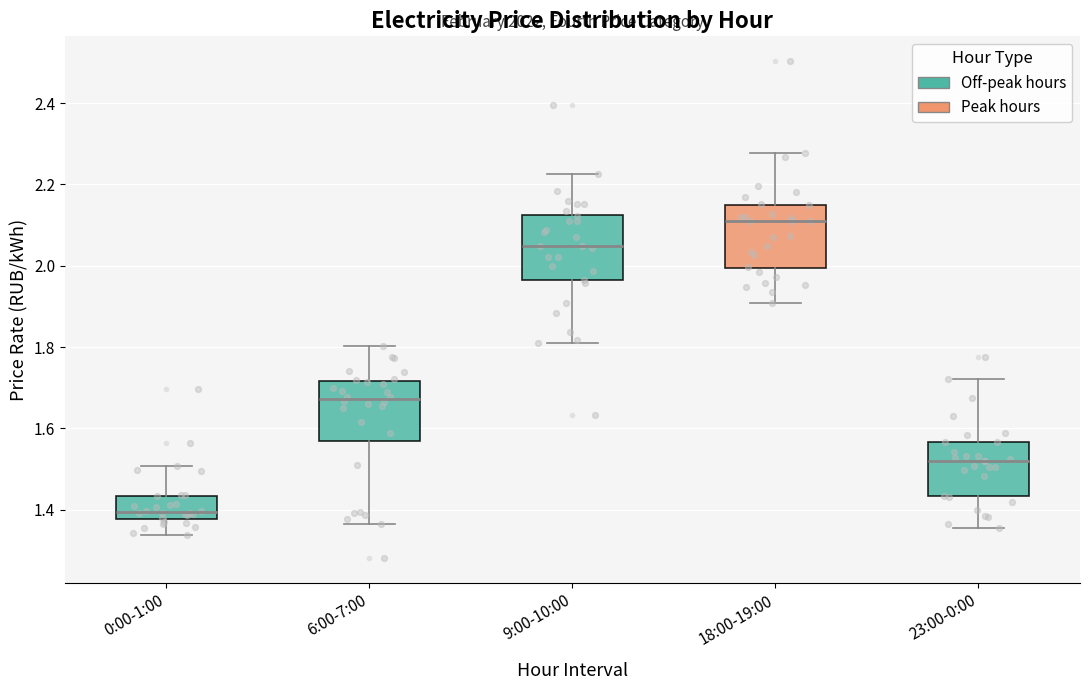

Reading left to right, read every box against the y-axis: the position of its median line, the range the box covers, and the ends of its whiskers. The values are not printed on the chart, so give them approximately, as read against the axis.

0:00-1:00: median 1.40, box 1.38 to 1.44, whiskers 1.34 to 1.50
6:00-7:00: median 1.68, box 1.56 to 1.72, whiskers 1.36 to 1.80
9:00-10:00: median 2.04, box 1.96 to 2.12, whiskers 1.82 to 2.22
18:00-19:00: median 2.10, box 2.00 to 2.14, whiskers 1.90 to 2.28
23:00-0:00: median 1.52, box 1.44 to 1.56, whiskers 1.36 to 1.72